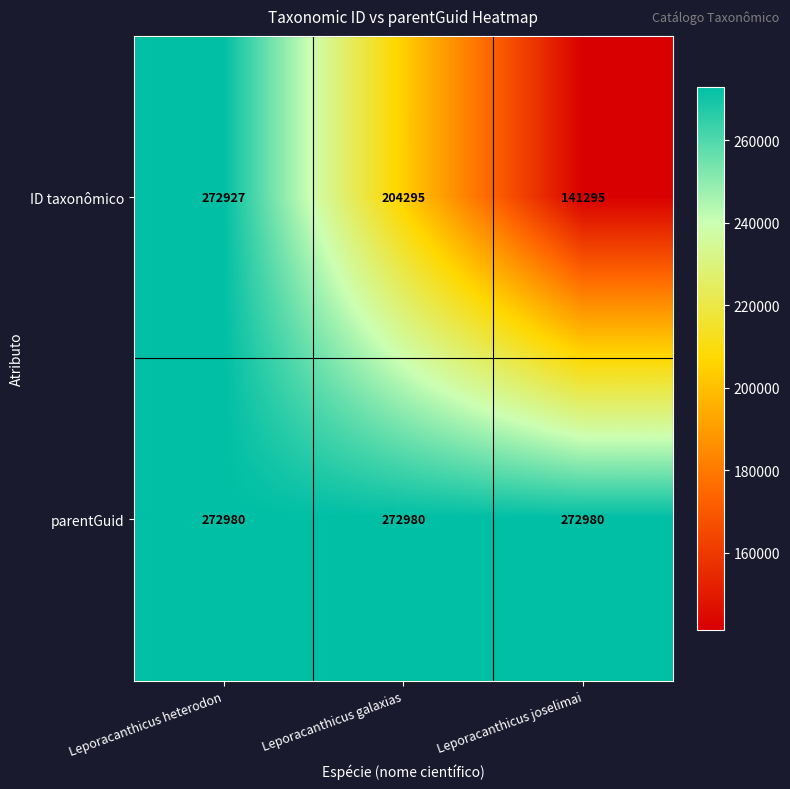

Which series has the largest total across all categories?

parentGuid